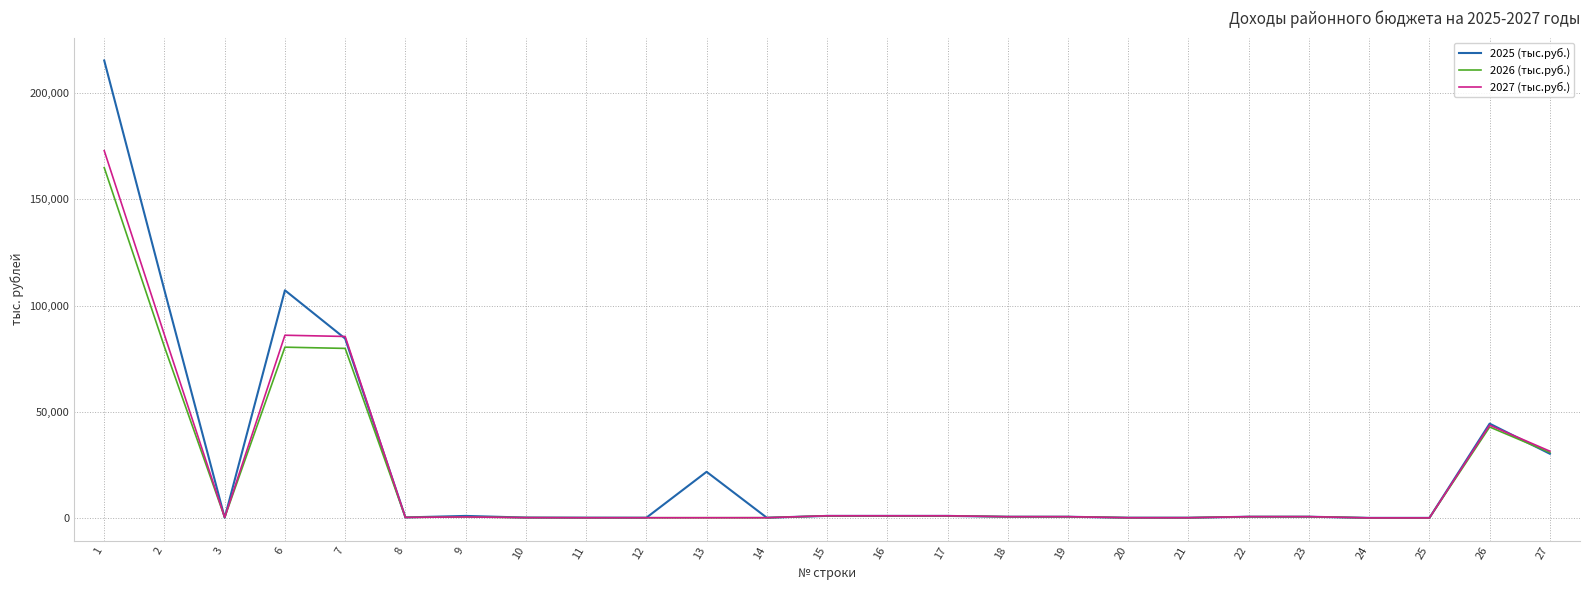

Is the value of 2026 (тыс.руб.) at 21 greater than the value of 2027 (тыс.руб.) at 1?

No